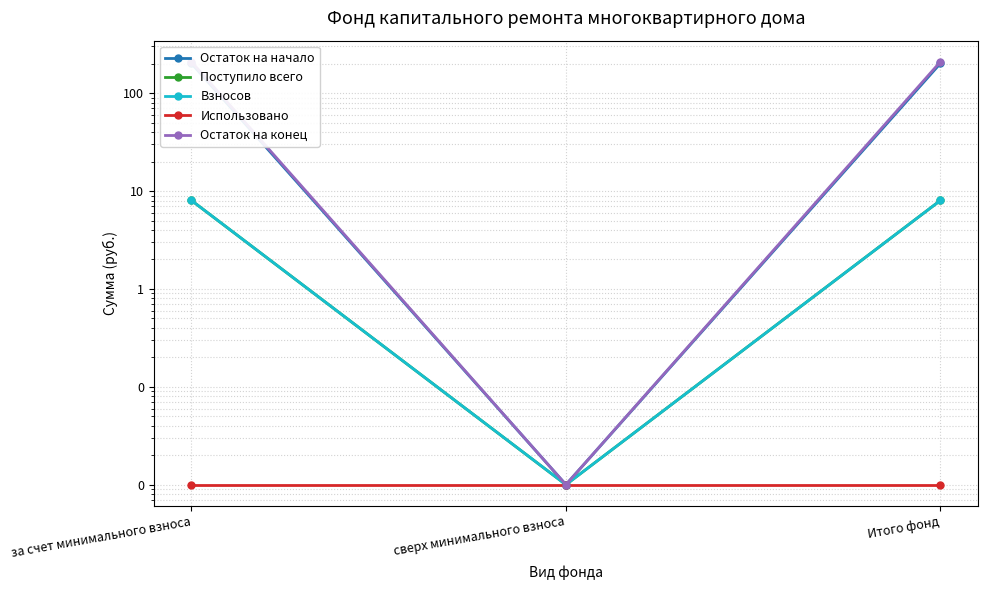

What is the label of the 3rd point from the right?

за счет минимального взноса